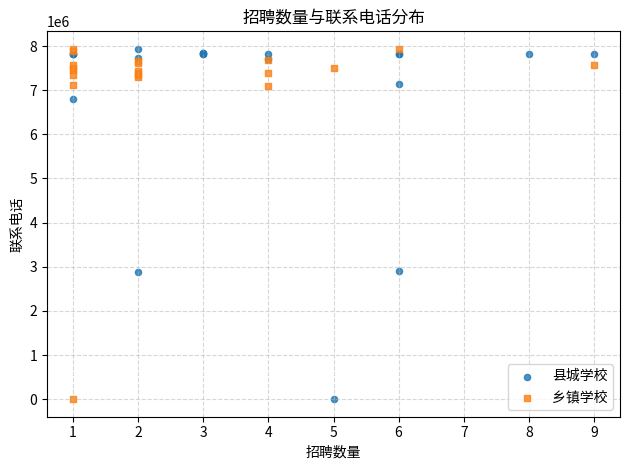

What are all the series names shown in the legend?

县城学校, 乡镇学校